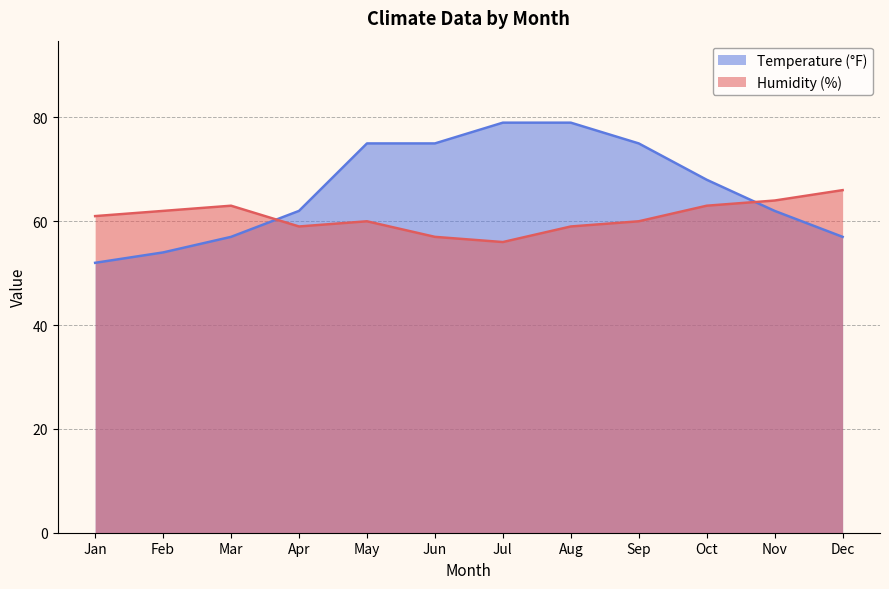

How many lines are shown in the chart?

2